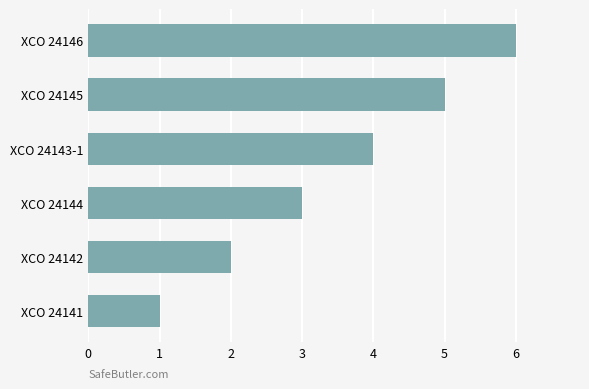

At which label is the value closest to 3?

XCO 24144